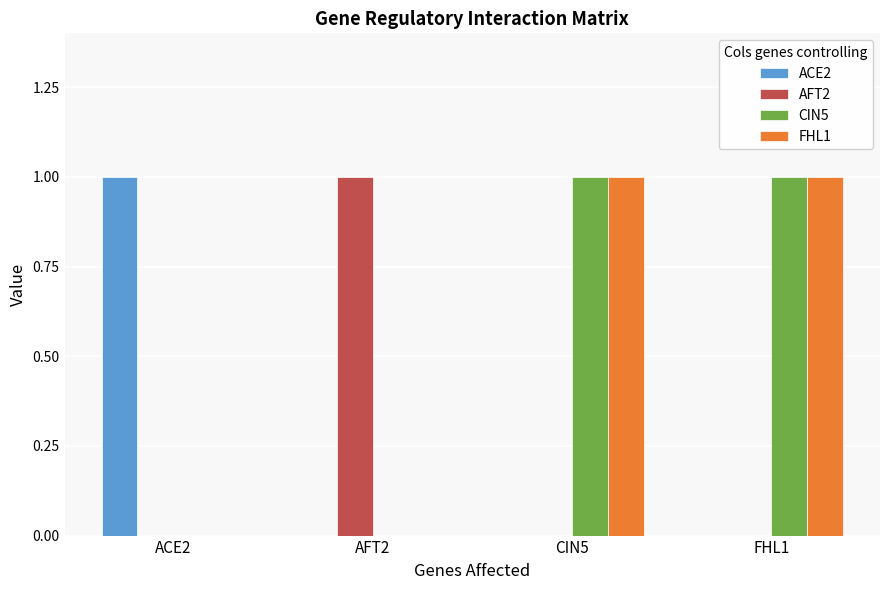

Are the bars horizontal?

No